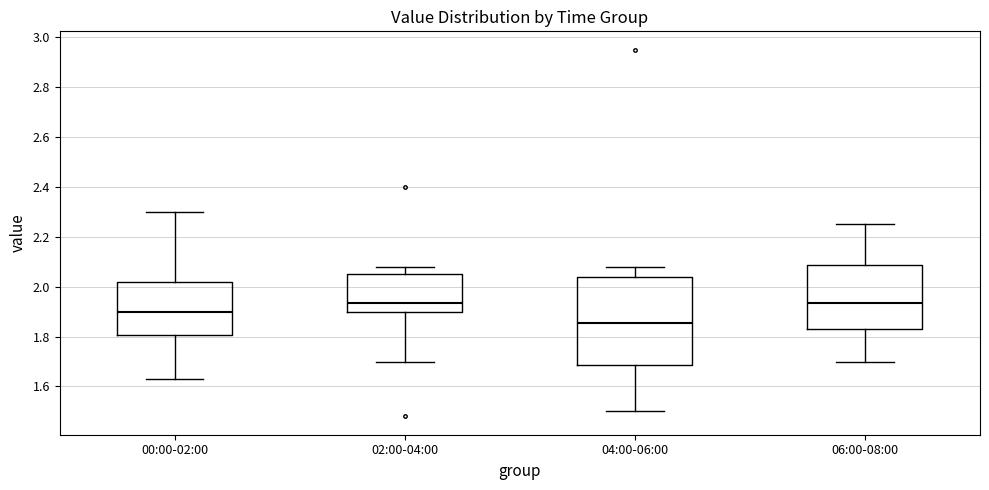

Which box is the tallest, from its lower edge to its upper edge?

04:00-06:00